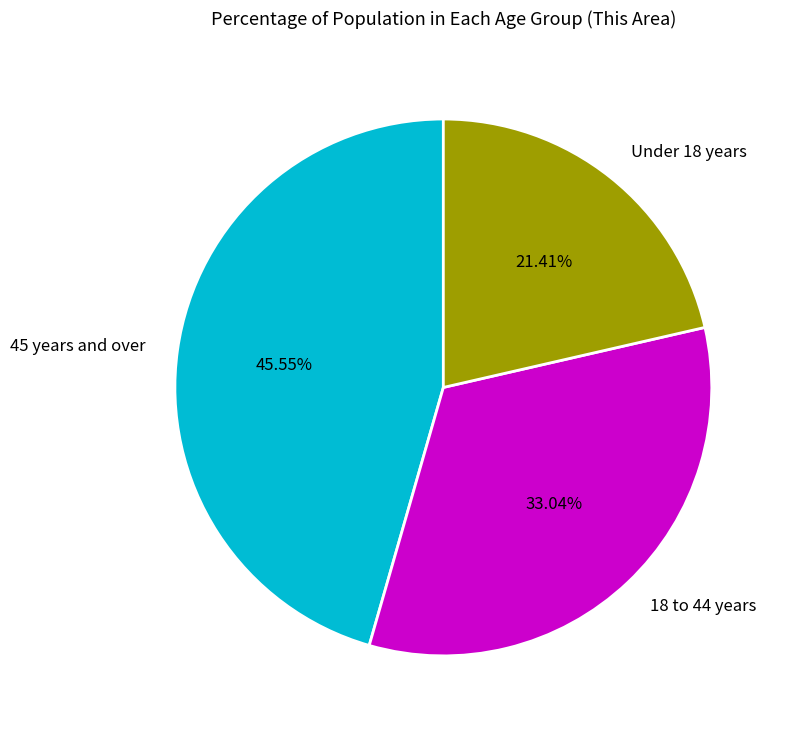

What is the smallest slice in the pie chart?

Under 18 years